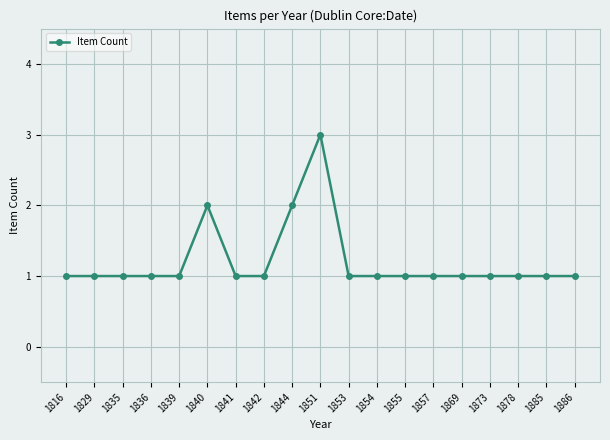

Is it true that the value at 1854 is 2?

False